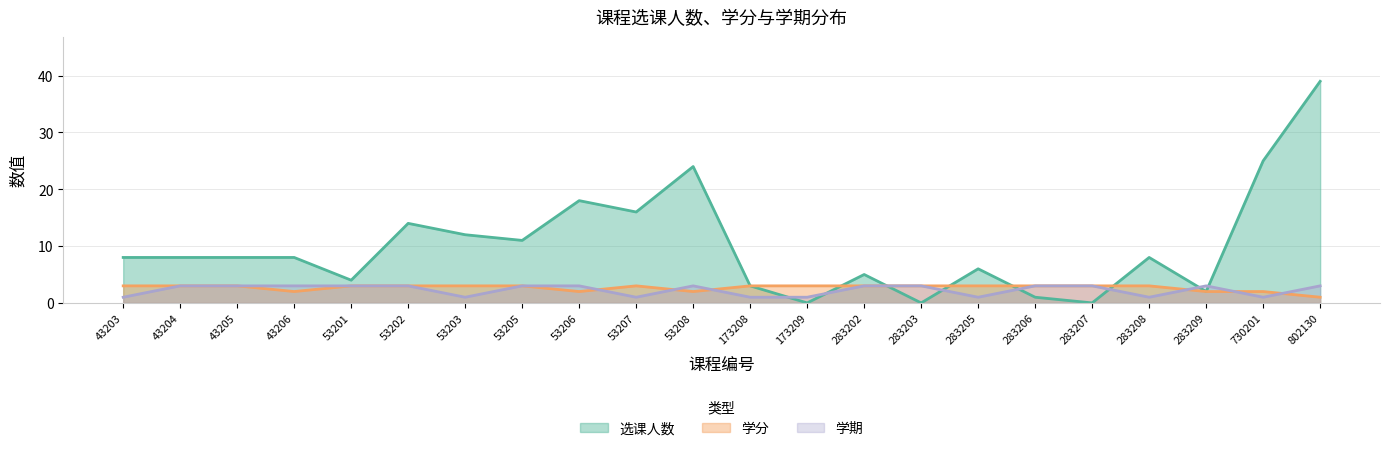

What are all the series names shown in the legend?

选课人数, 学分, 学期